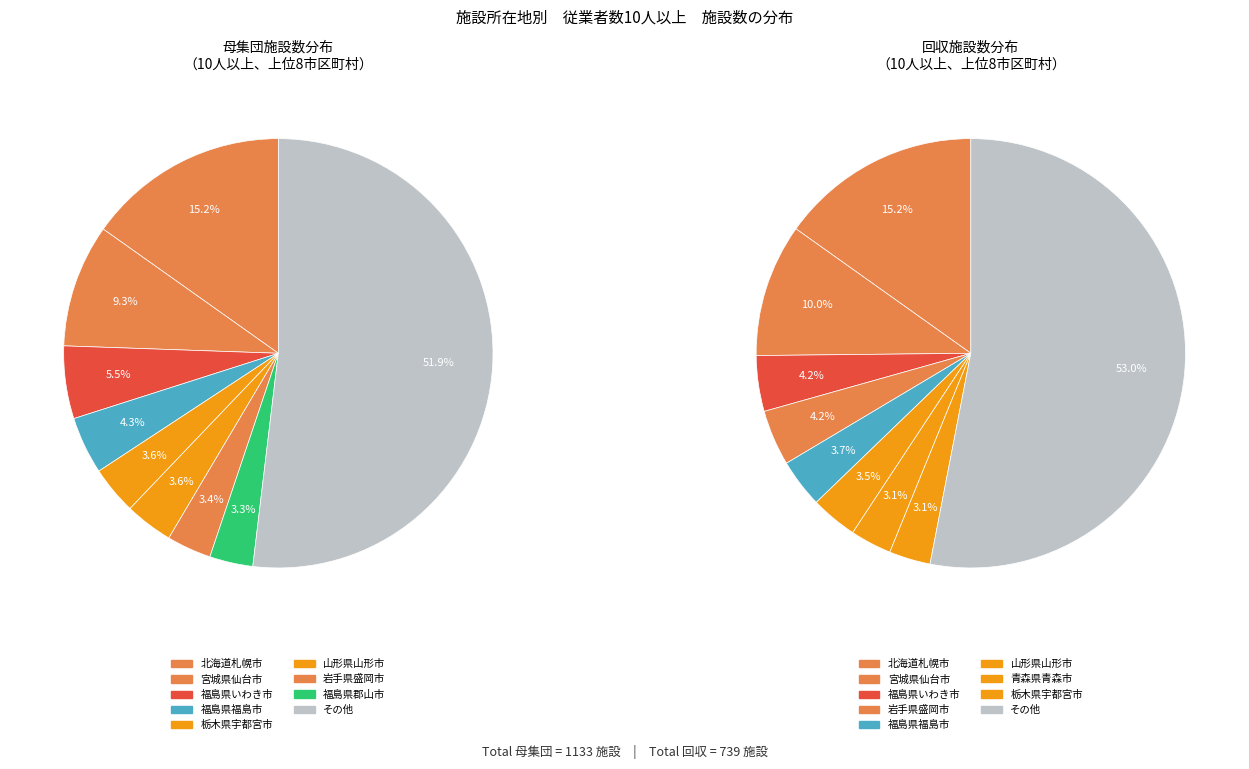

Combined, do 秋田県大館市 and 北海道帯広市 account for over 50%?

No